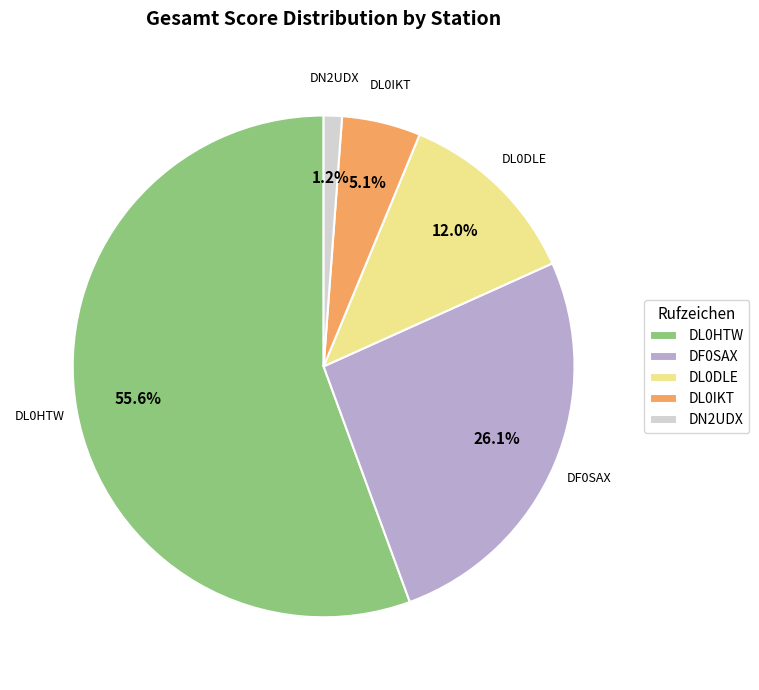

What is the total percentage of DL0IKT and DF0SAX?

31.2%